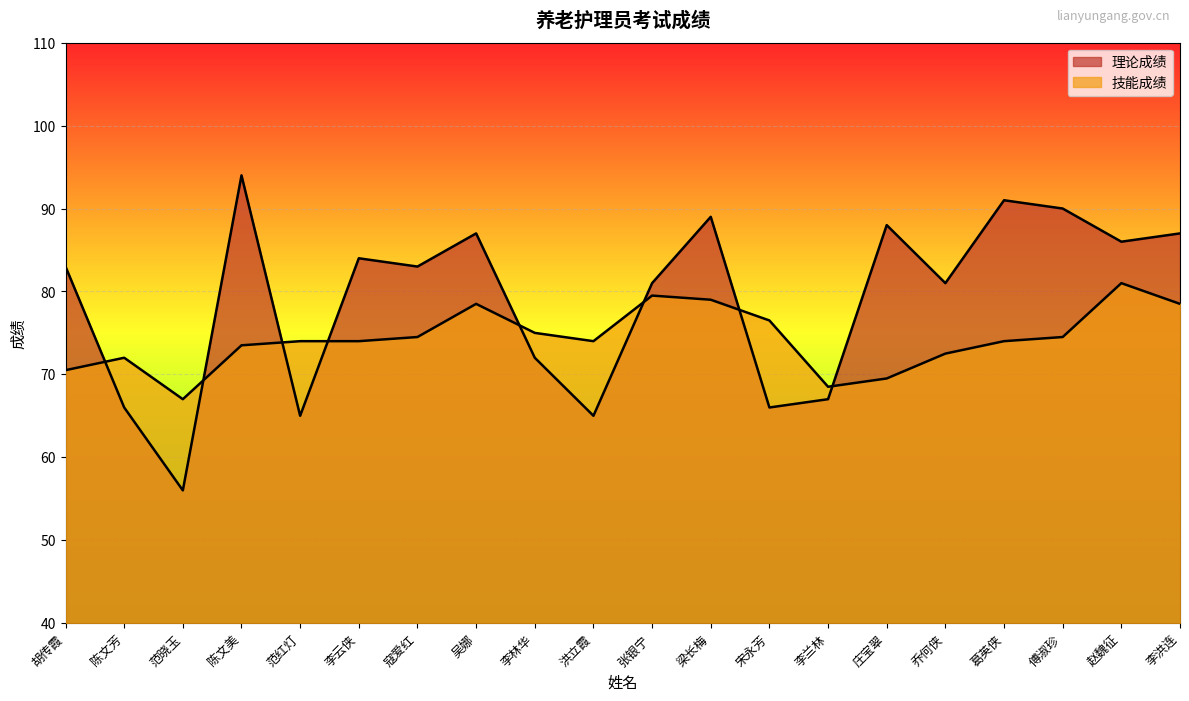

True or false: 技能成绩 has more than 2 points higher than both neighbors.

True